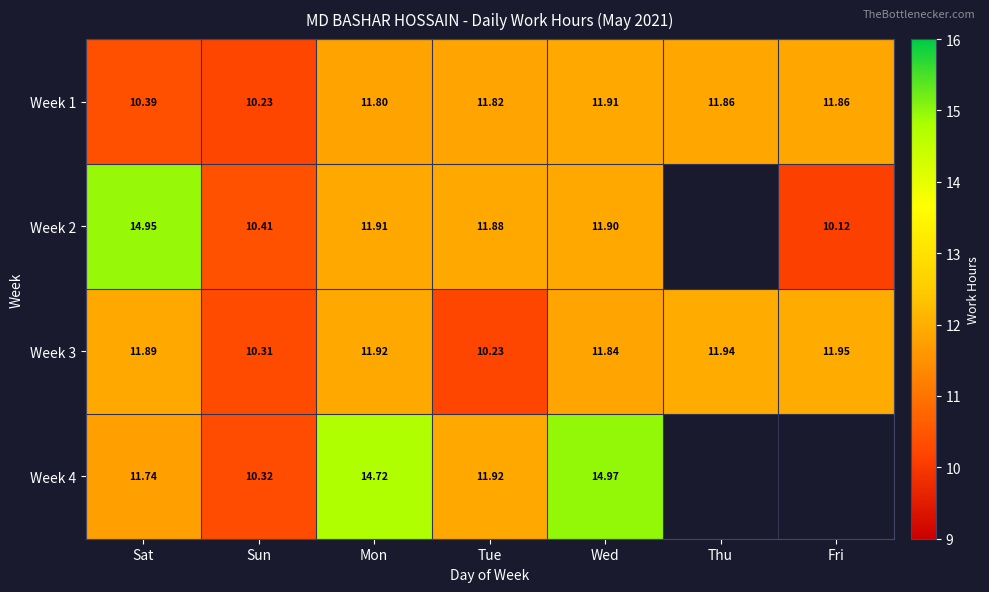

Where is Week 1 nearest to the value 11?

Sat